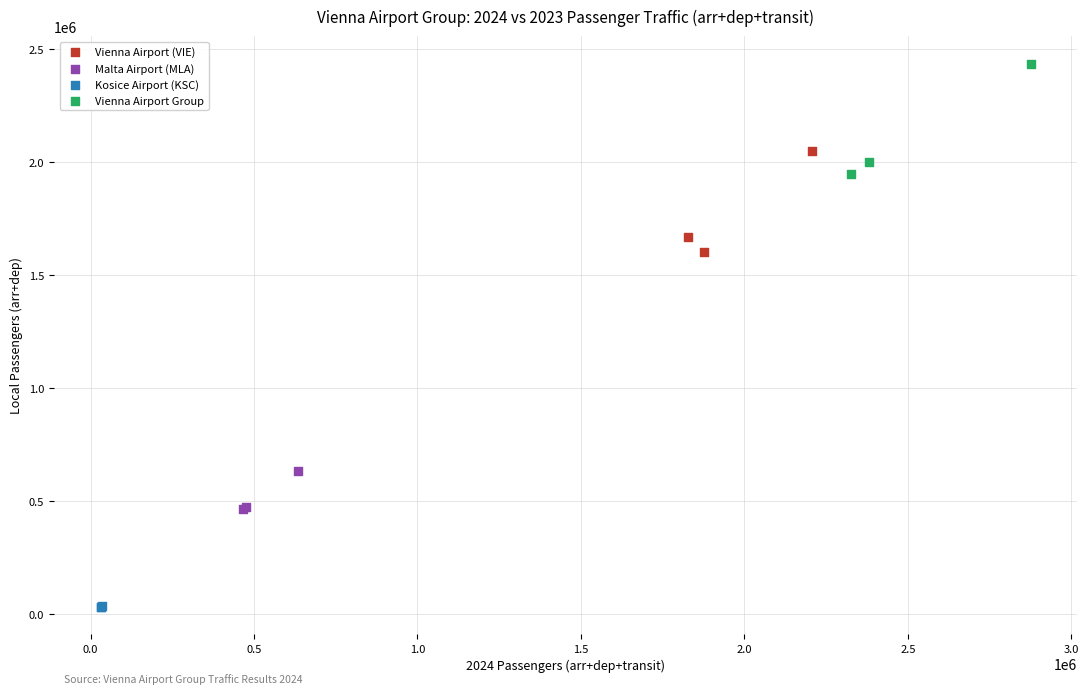

Which series reaches the minimum Y coordinate?

Kosice Airport (KSC)